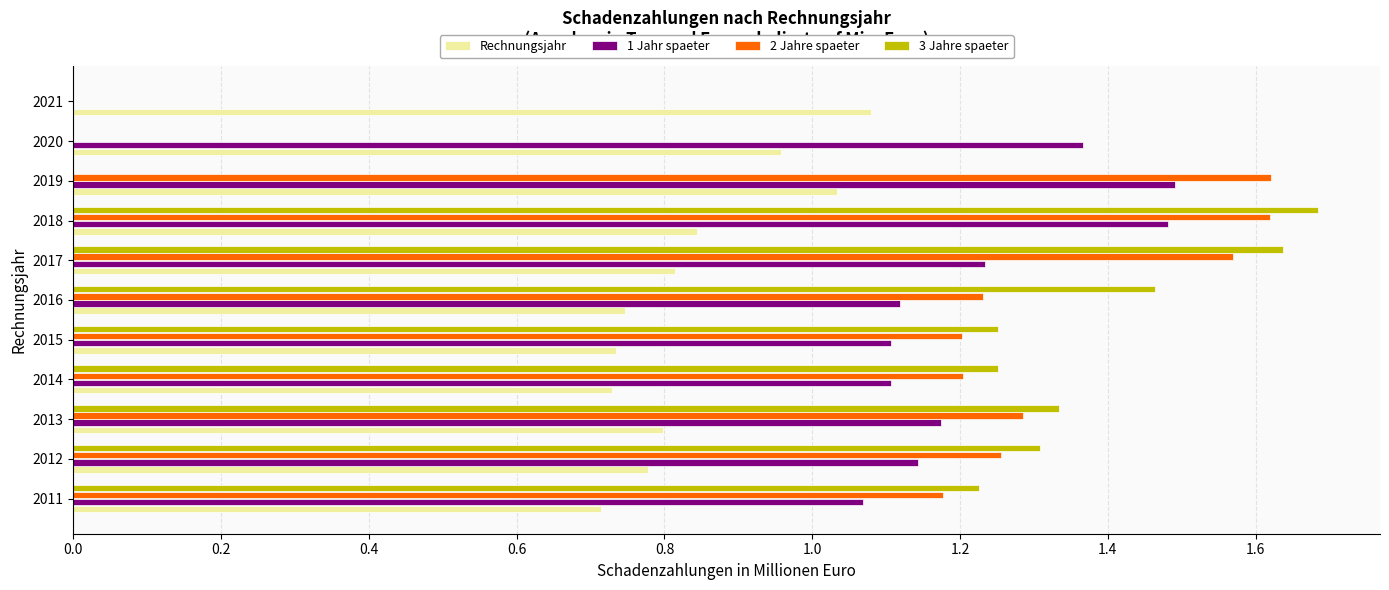

Count the number of categories in the chart.

11